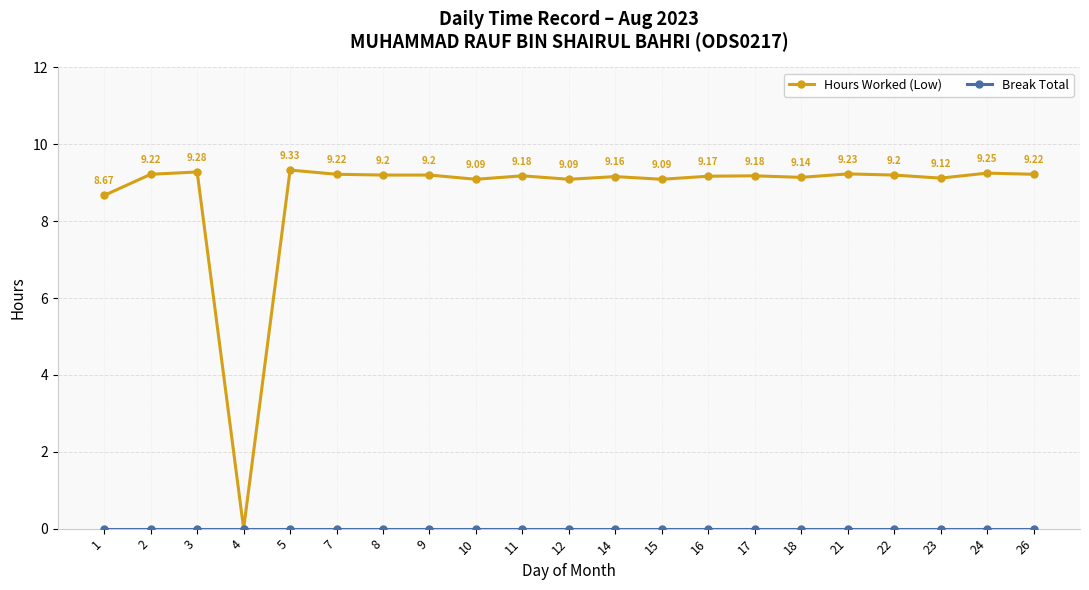

What is the spread (max minus min) of values at 5?

9.3